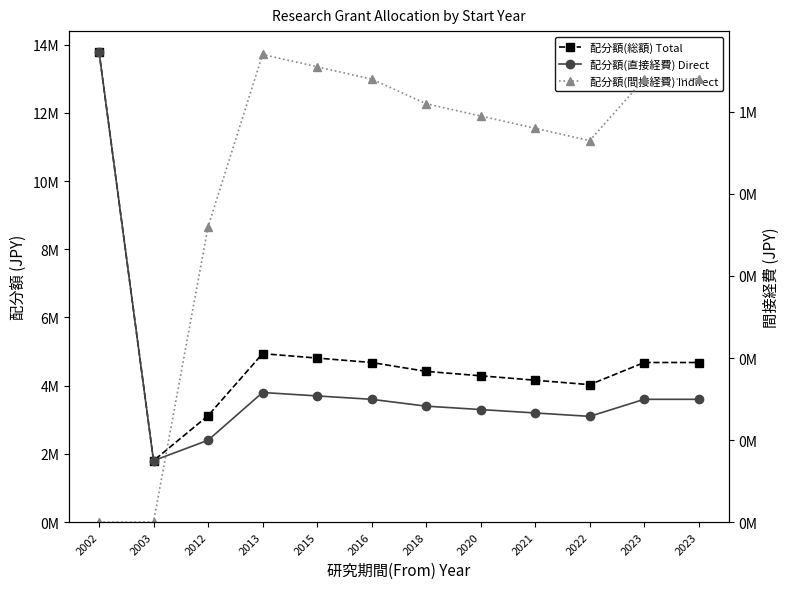

Reading left to right, extract all data points from this chart.

配分額(総額) Total: 13800000	1800000	3120000	4940000	4810000	4680000	4420000	4290000	4160000	4030000	4680000	4680000
配分額(直接経費) Direct: 13800000	1800000	2400000	3800000	3700000	3600000	3400000	3300000	3200000	3100000	3600000	3600000
配分額(間接経費) Indirect: 0	0	720000	1140000	1110000	1080000	1020000	990000	960000	930000	1080000	1080000